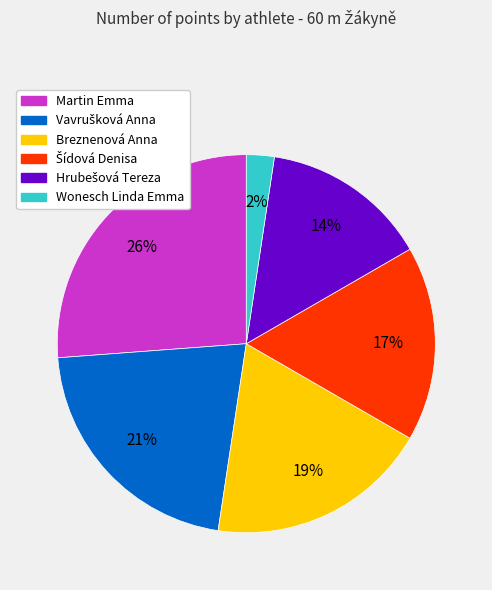

Count the number of slices in the pie.

6